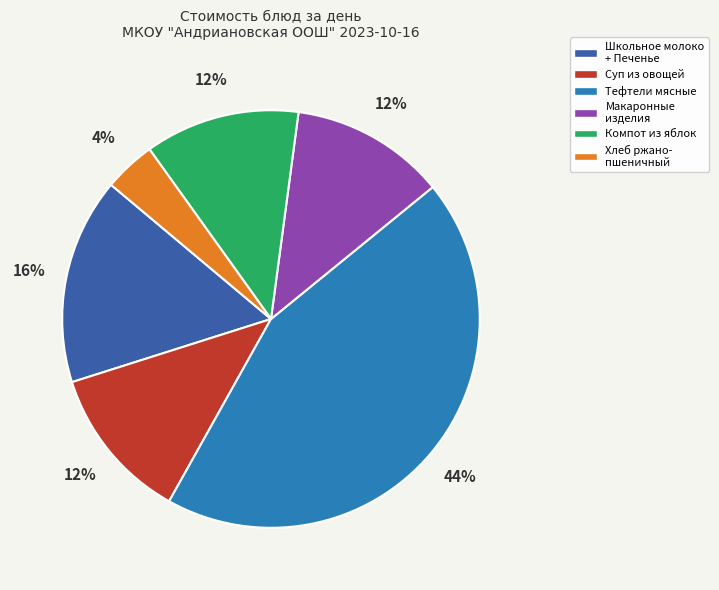

Is there a majority slice in this chart?

No